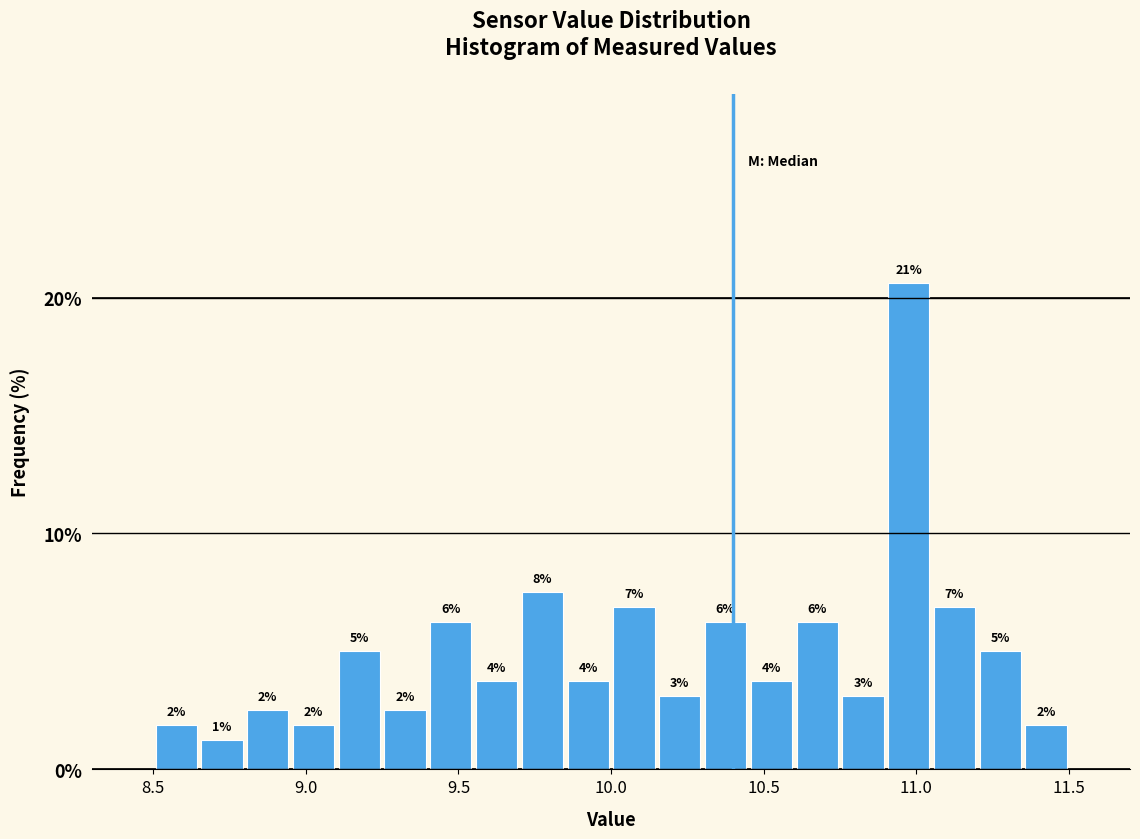

Read against the x-axis, roughly where is the centre of the tallest bar?

11.00